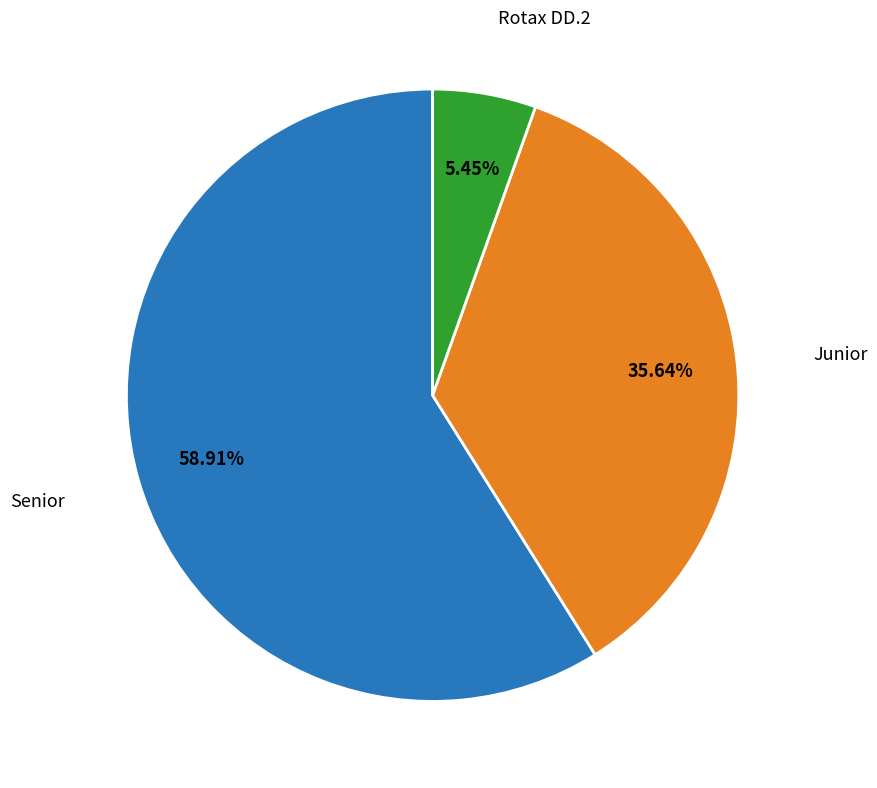

What percentage is NOT represented by Senior?

41.1%